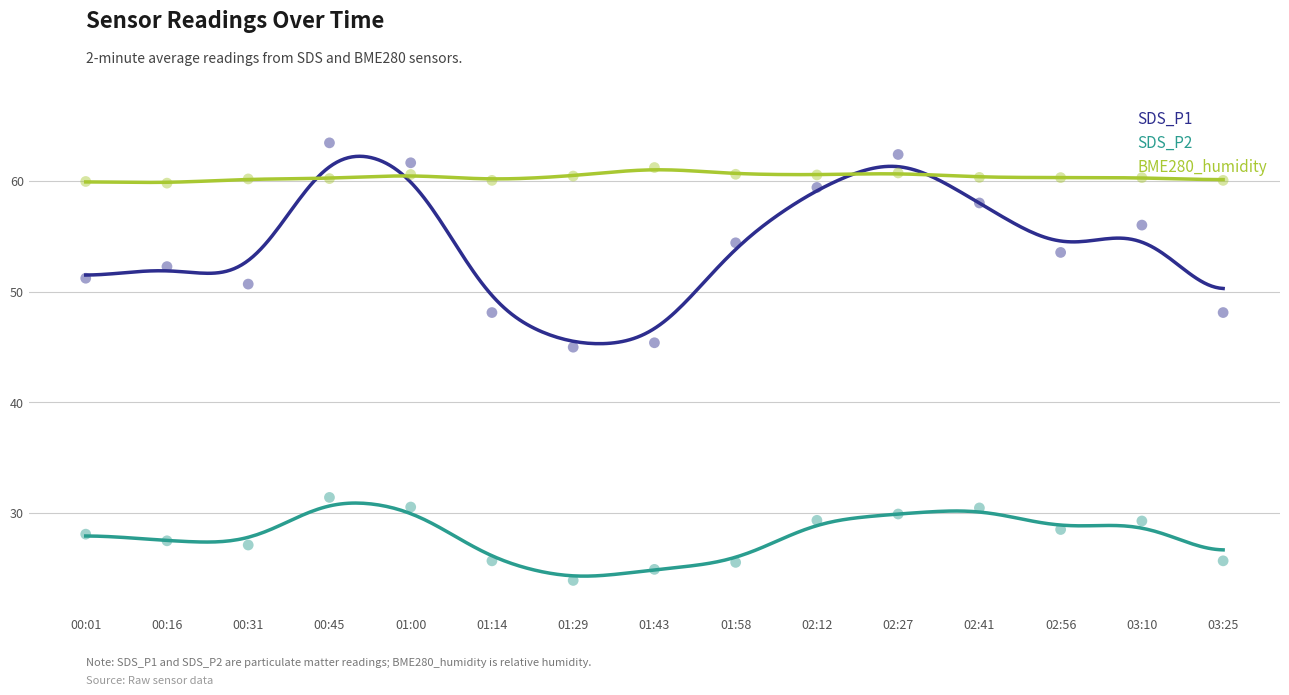

What is the total value across all series at 03:10?

145.6